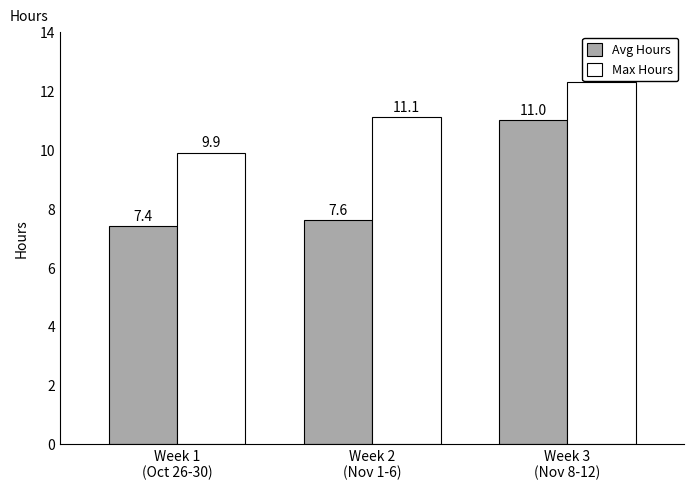

What is the sum of all Max Hours values?

33.3